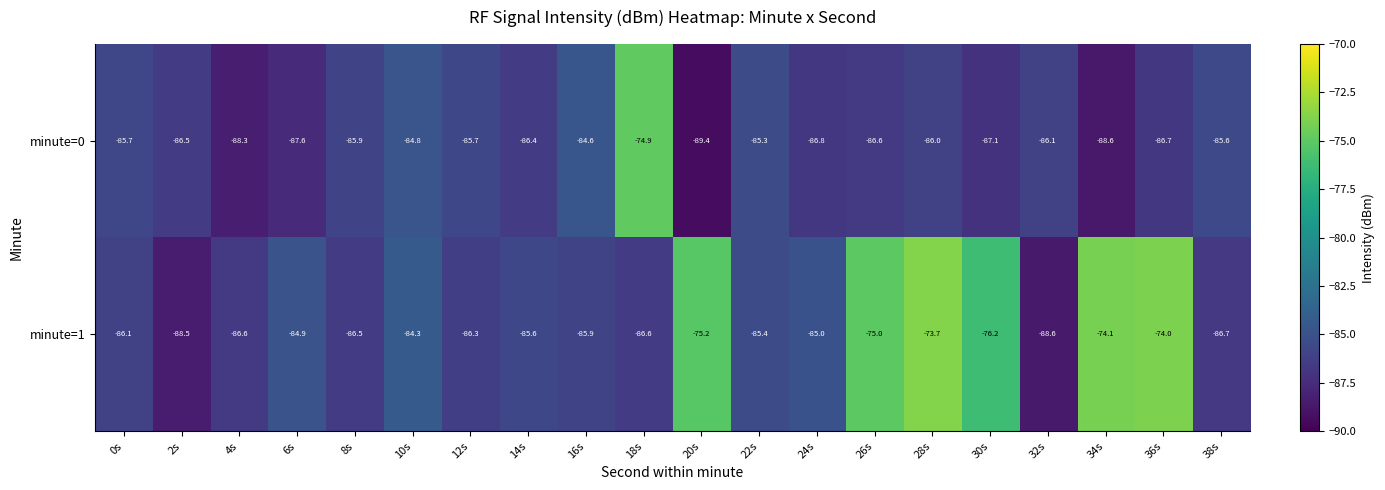

At 6s, list the series in order from smallest to largest.

minute=0, minute=1